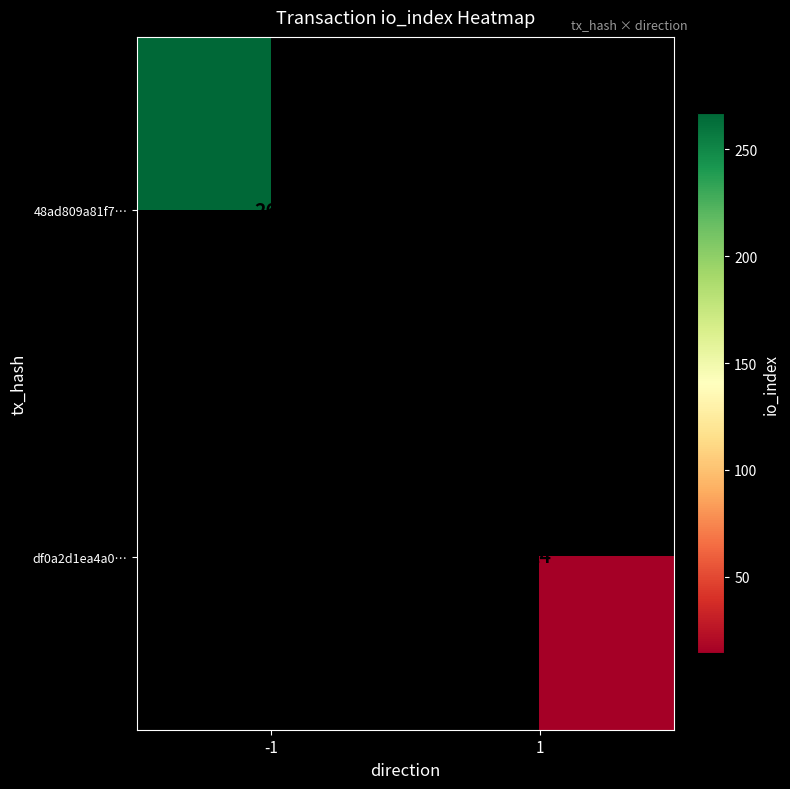

At how many categories does at least one series exceed 57?

1